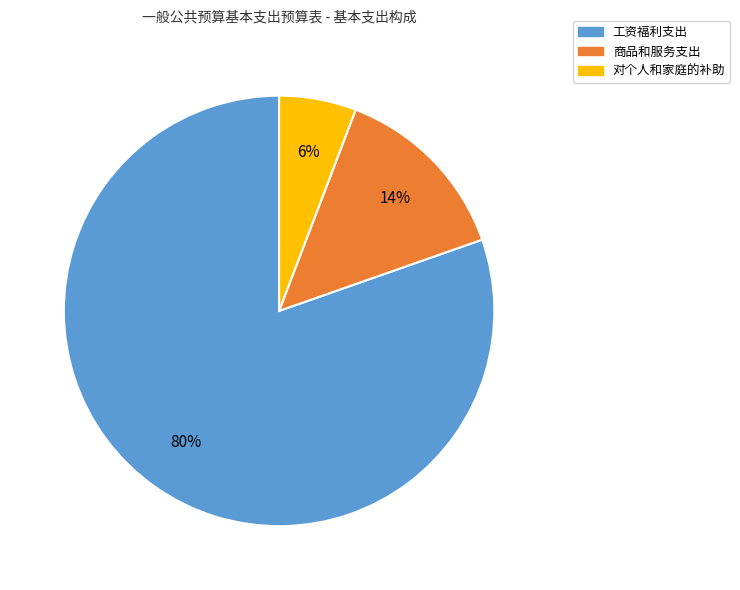

The 商品和服务支出 slice represents 28% of the pie. True or false?

False